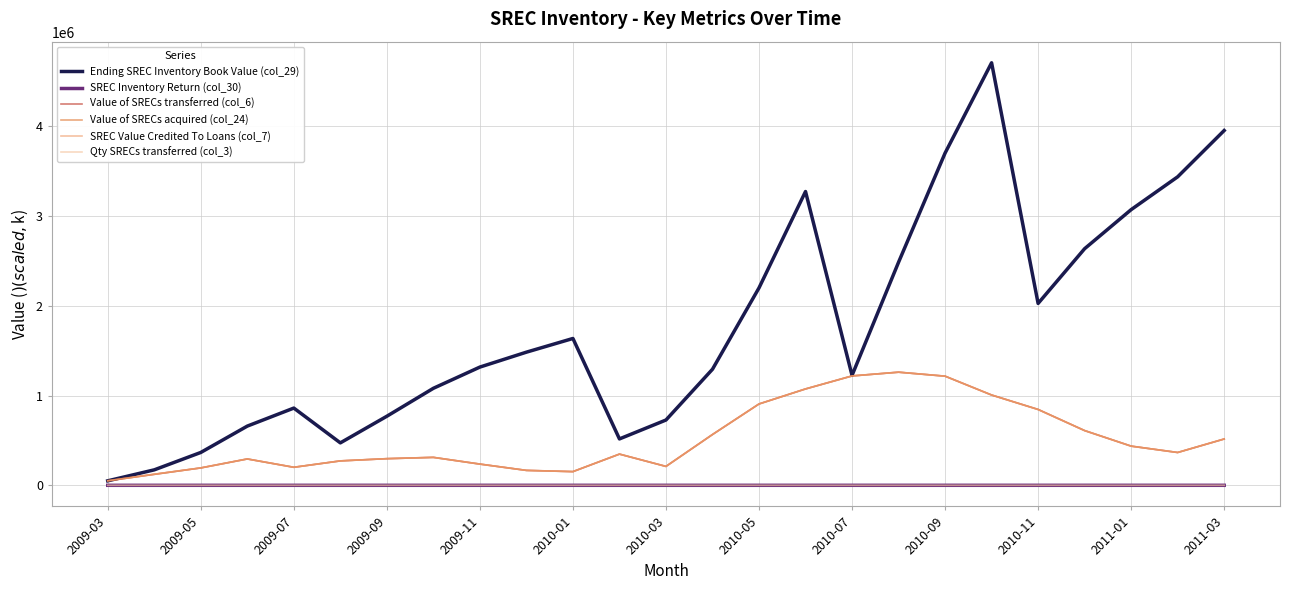

Does the chart display data point markers on the line(s)?

No